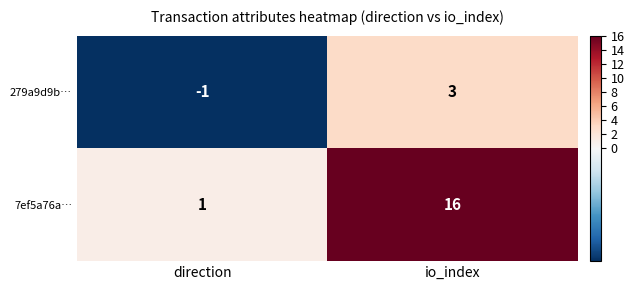

What value does the 7ef5a76a… series have at io_index?

16